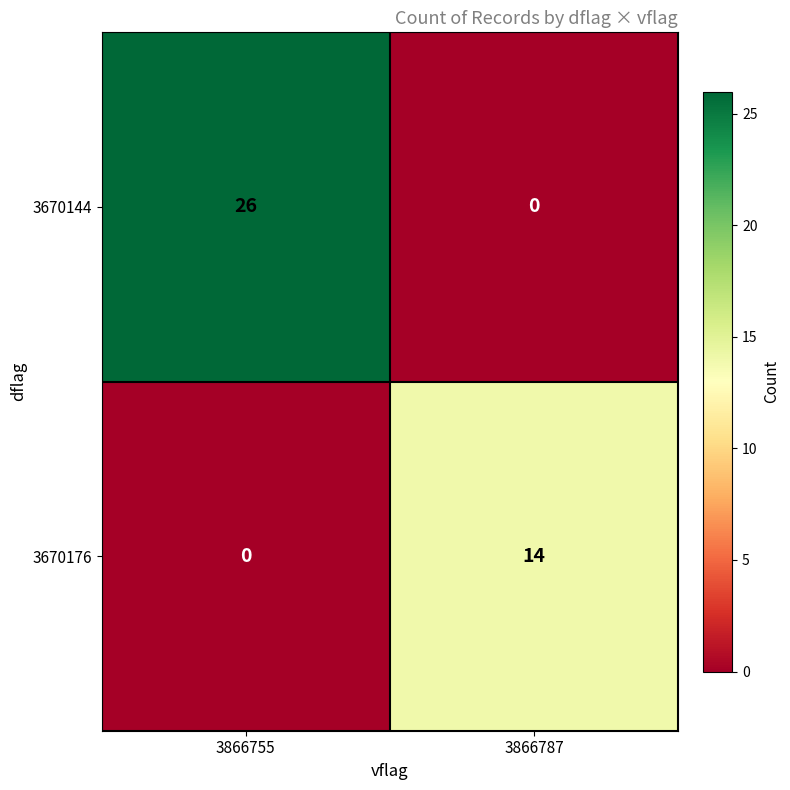

Which category has the highest value in the 3670176 series?

3866787